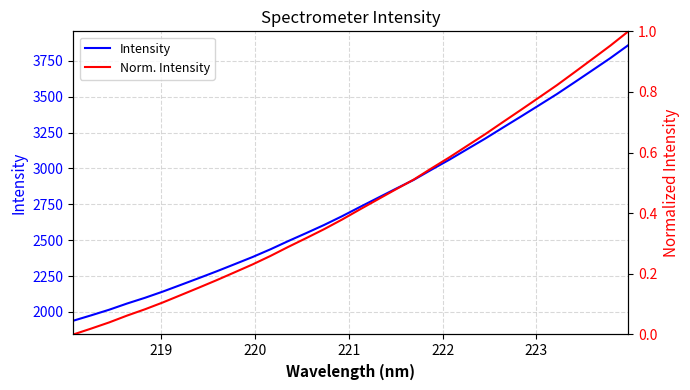

What is the lowest value of the Intensity series?

1938.9